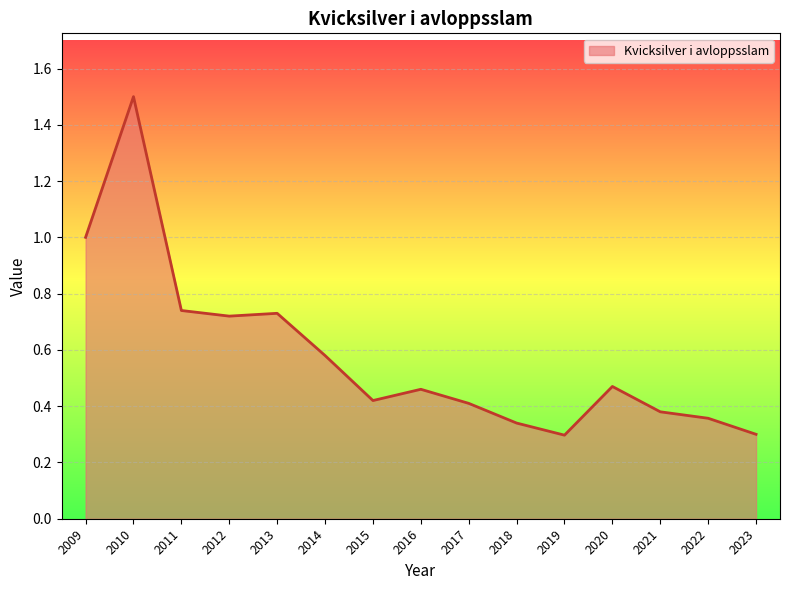

Between 2022 and 2017, which is larger?

2017